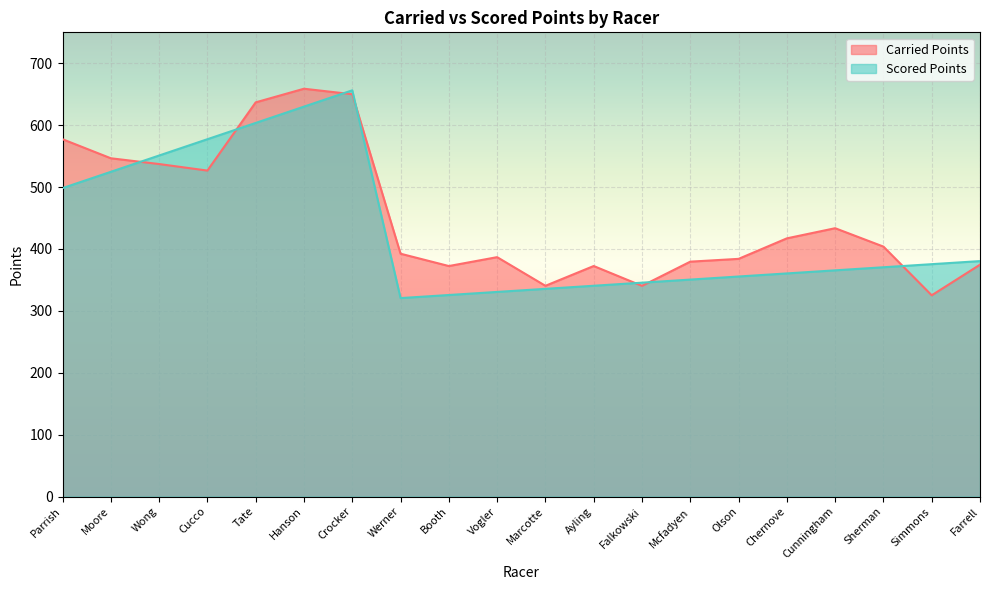

True or false: Carried Points and Scored Points cross at least once.

True